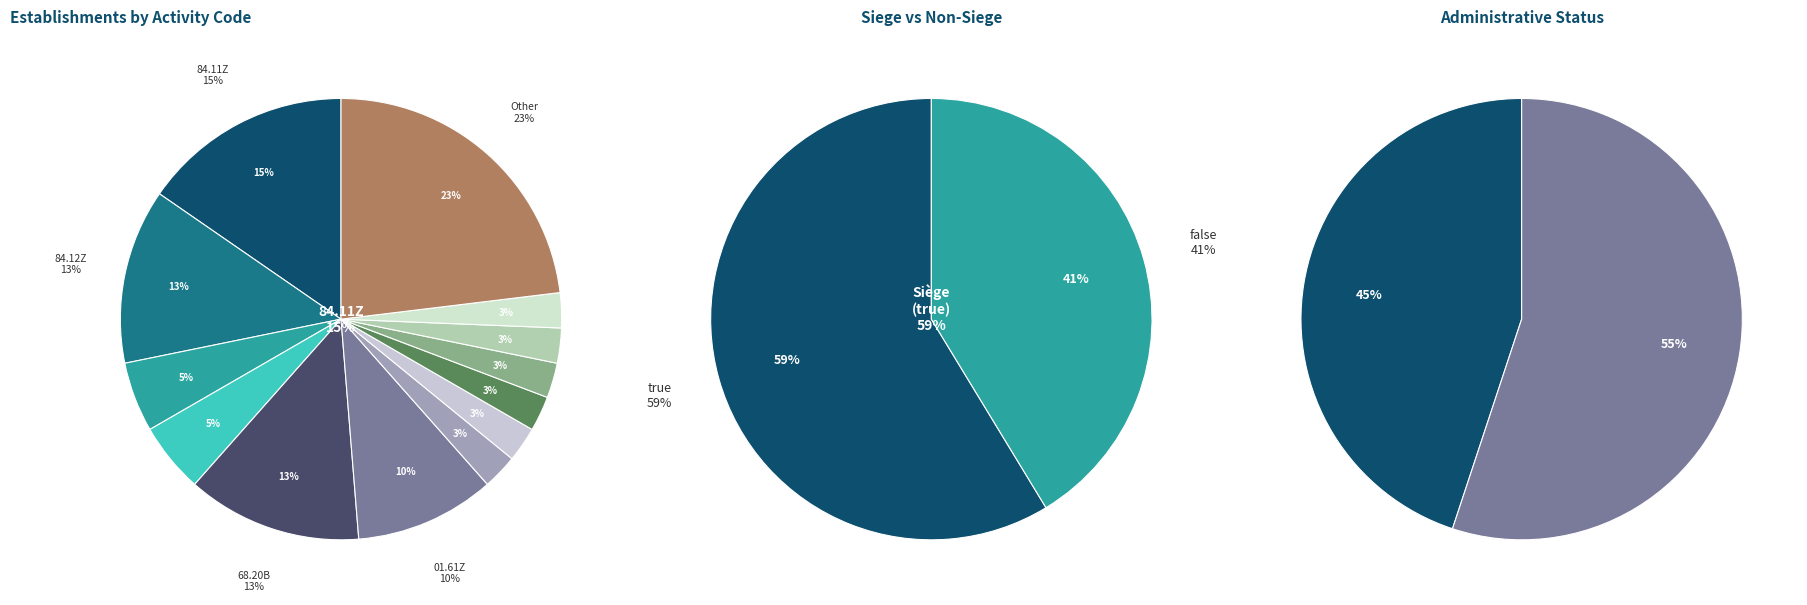

Which category has the biggest portion of the pie?

Other